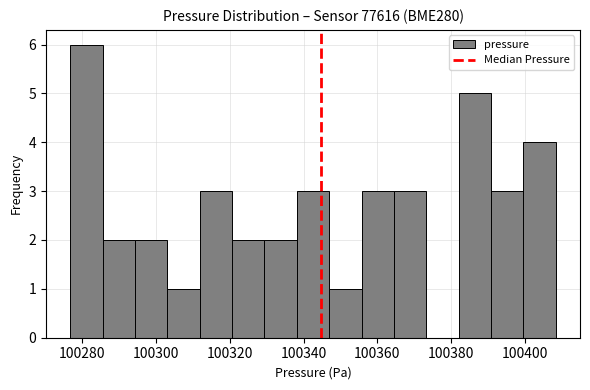

Reading left to right, transcribe this chart: for each bar, give the range it covers on the x-axis and its height. Neither the bar edges nor the heights are printed on the chart, so give them approximately, as read against the axes.

100276 to 100286: 6
100286 to 100294: 2
100294 to 100304: 2
100304 to 100312: 1
100312 to 100320: 3
100320 to 100330: 2
100330 to 100338: 2
100338 to 100346: 3
100346 to 100356: 1
100356 to 100364: 3
100364 to 100374: 3
100374 to 100382: 0
100382 to 100390: 5
100390 to 100400: 3
100400 to 100408: 4